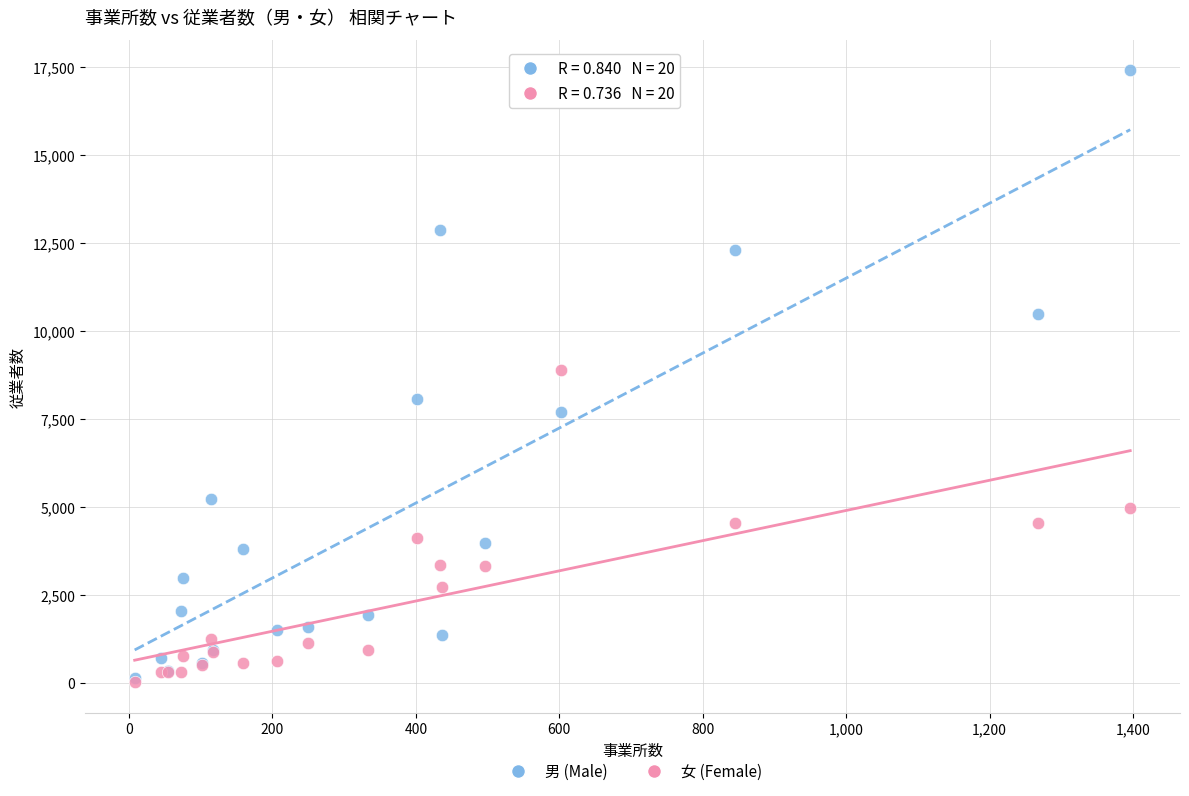

Which series has the largest Y range (max minus min)?

男 (Male)